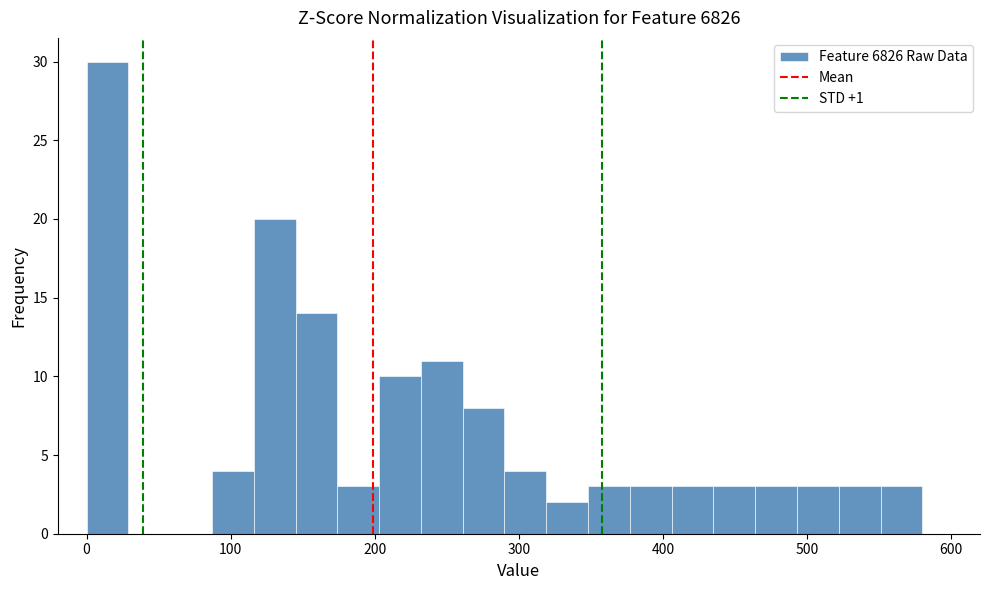

Read against the x-axis, roughly where is the centre of the tallest bar?

10